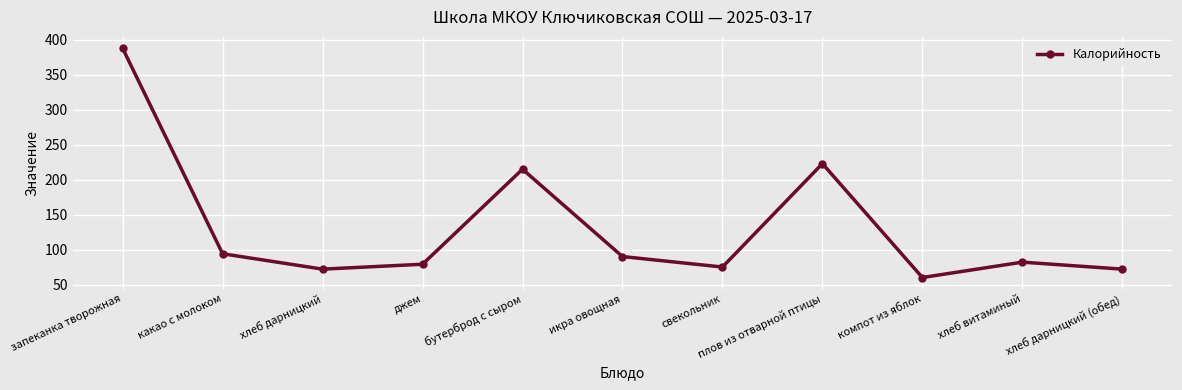

True or false: the data shows 37 at свекольник.

False